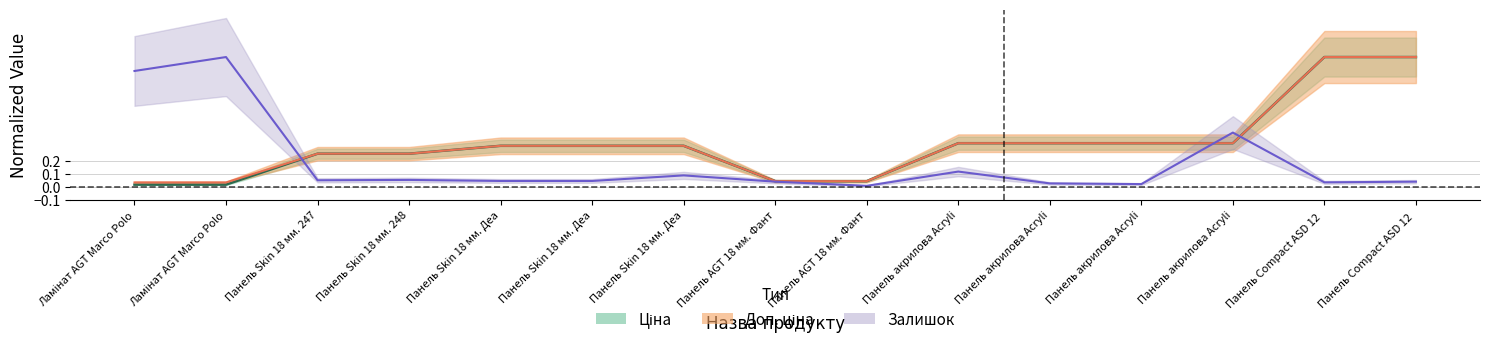

How many interior local valleys does the Залишок series have?

4